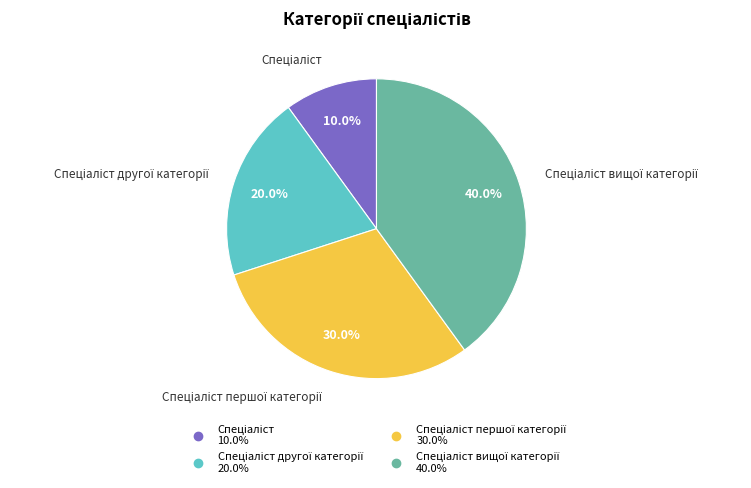

Does any single category account for the majority?

No